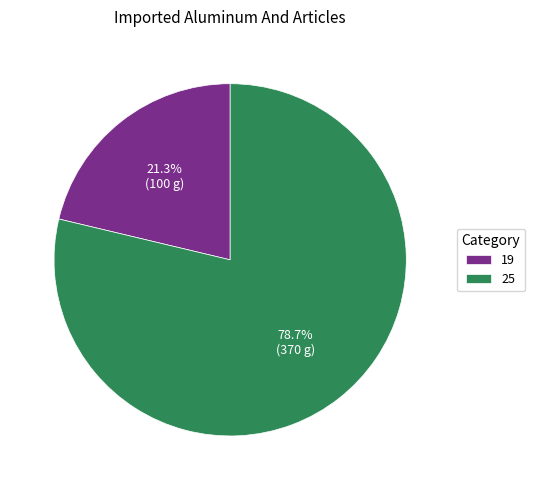

True or false: 25 accounts for 79% of the total.

True